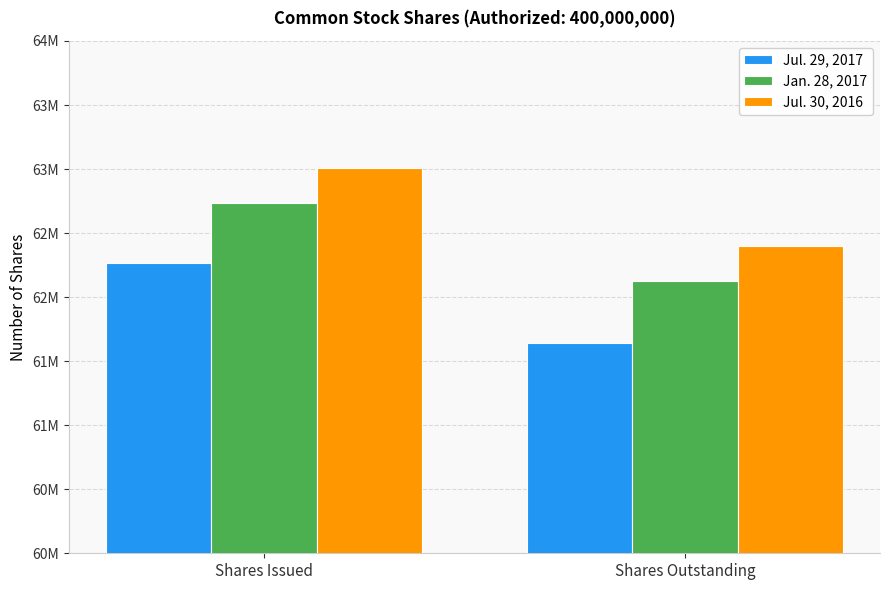

Reading left to right, transcribe all the data shown in this chart.

Jul. 29, 2017: 62263000	61645000
Jan. 28, 2017: 62733000	62129000
Jul. 30, 2016: 63005000	62402000